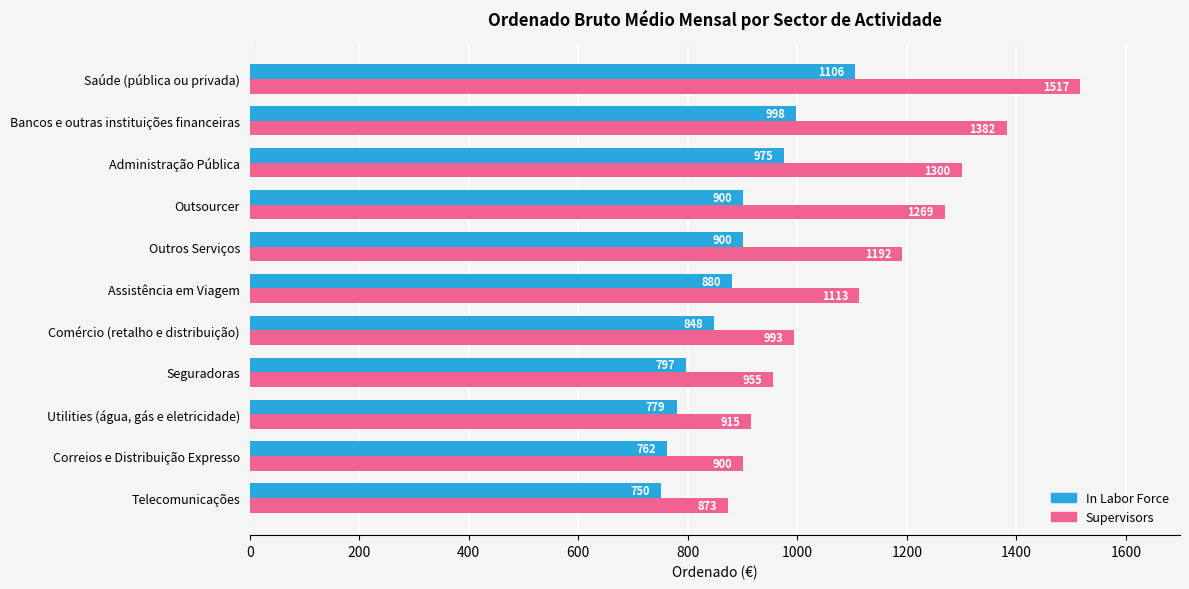

List the series in order of their peak value, lowest first.

In Labor Force, Supervisors